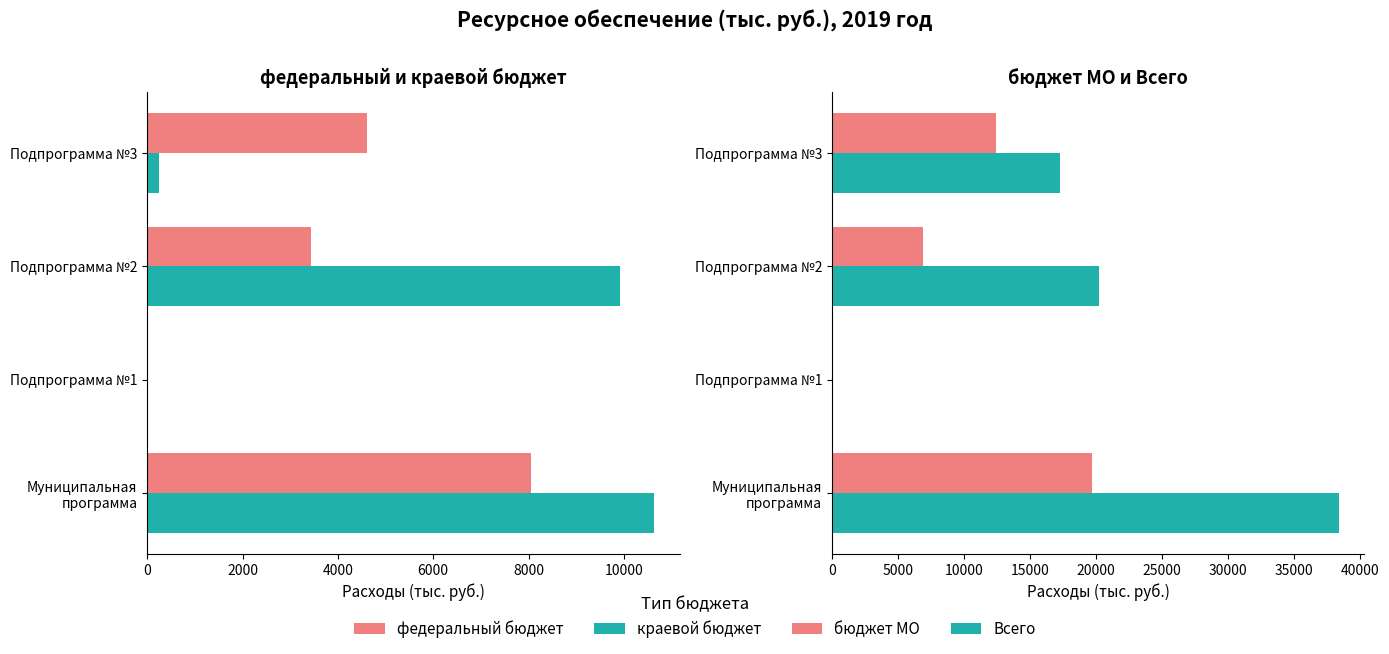

What is the value of the Всего bar at the 1st from the left?

38377.6